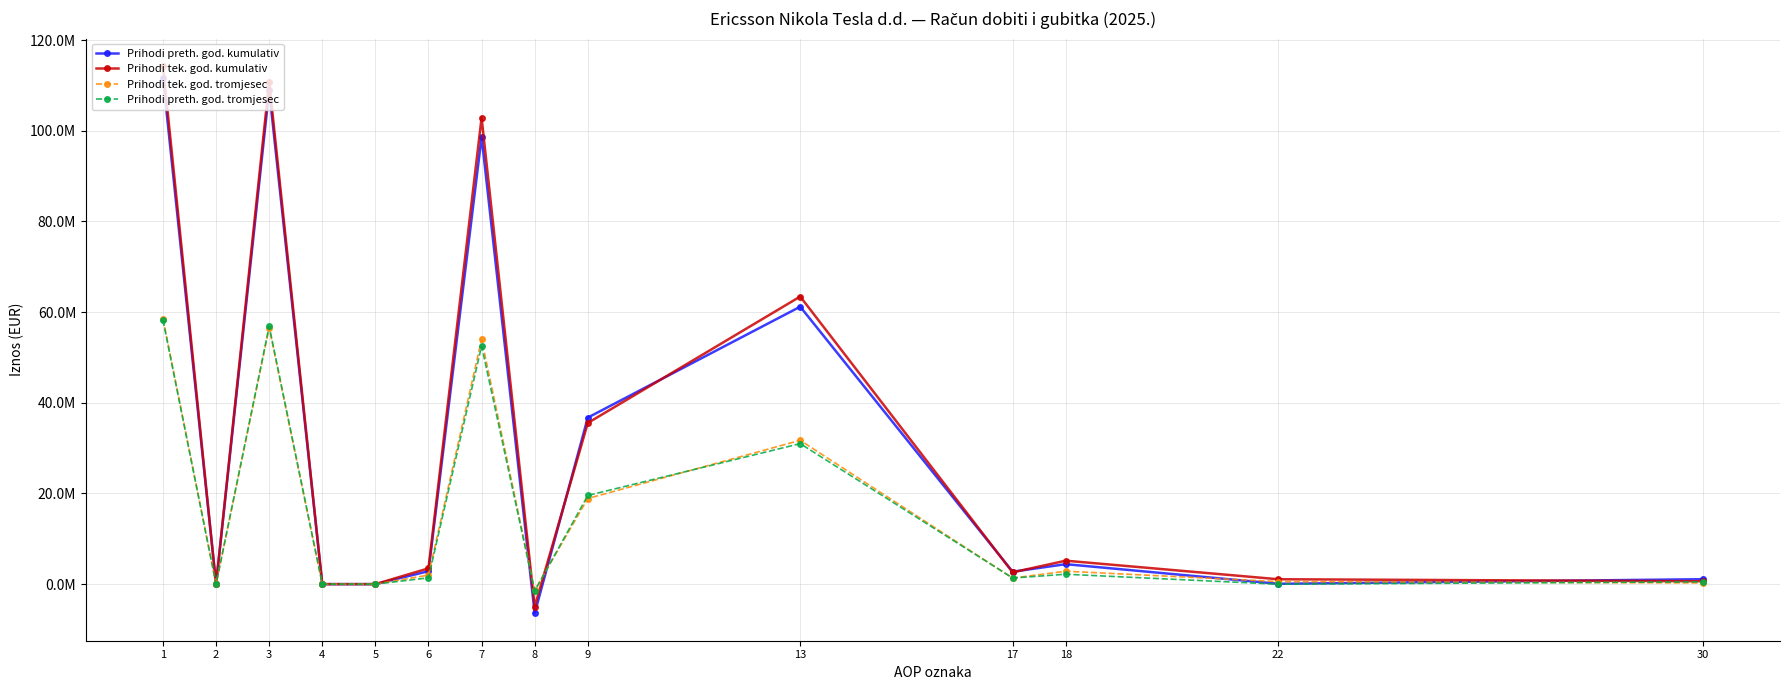

True or false: Prihodi preth. god. kumulativ has a value of -44622961 at 5.

False